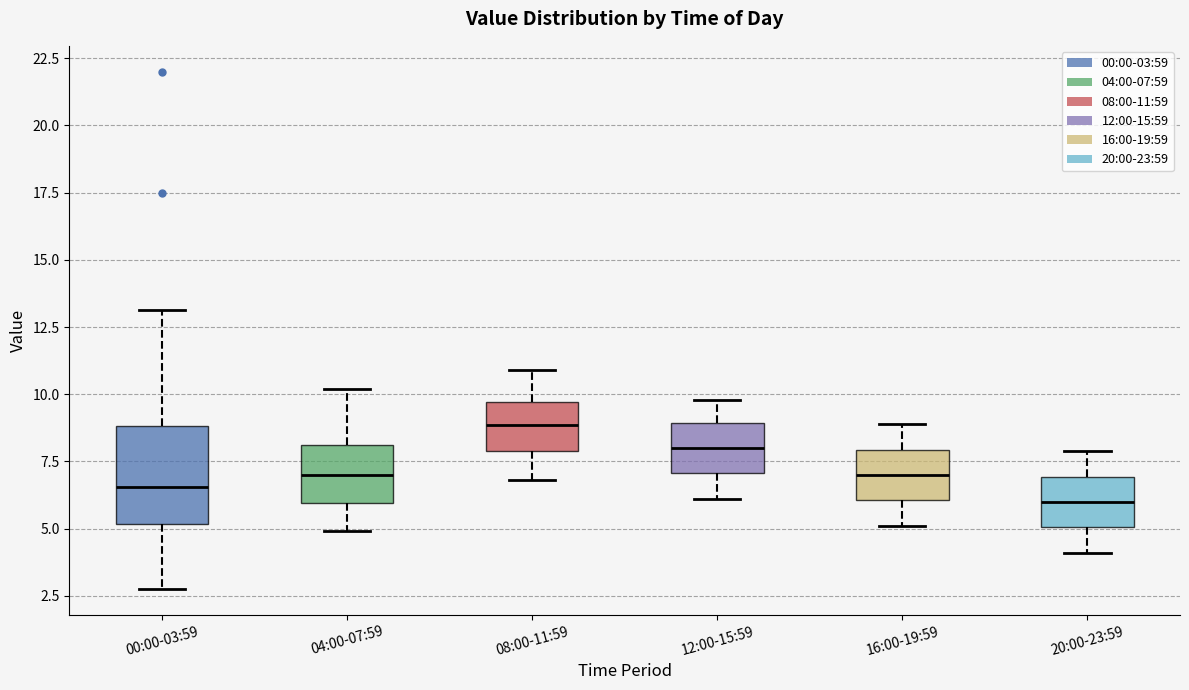

Which box has the highest median line?

08:00-11:59